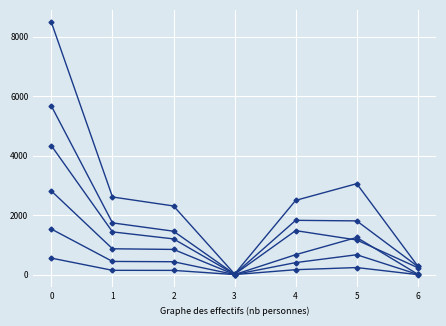

How many categories are shown in the chart?

7